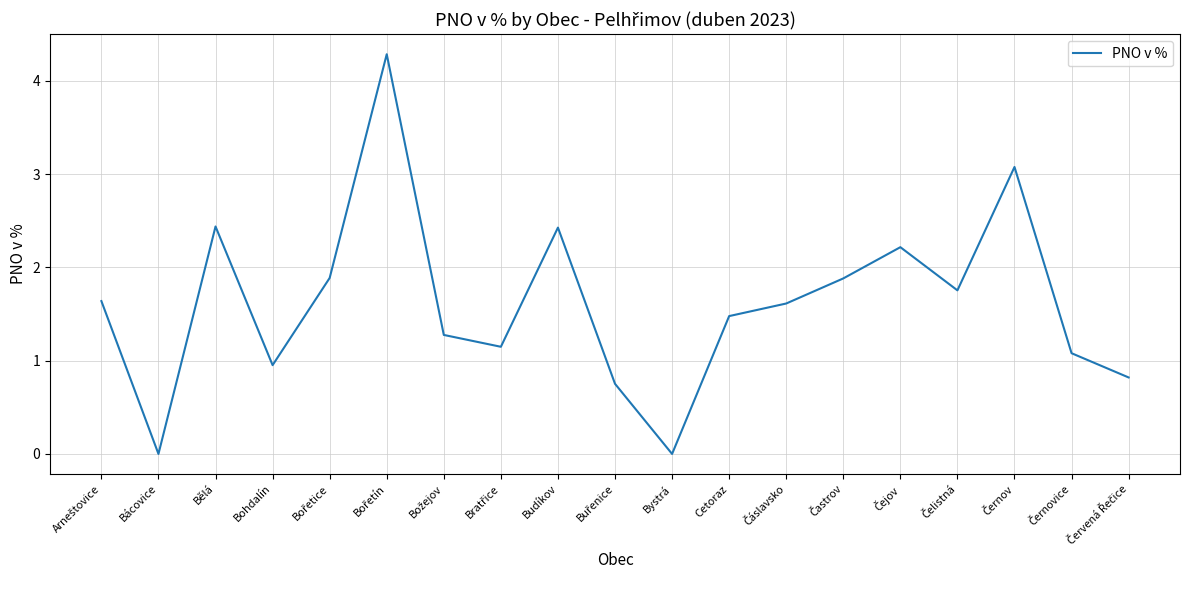

The value at Bystrá is 0.0. True or false?

True